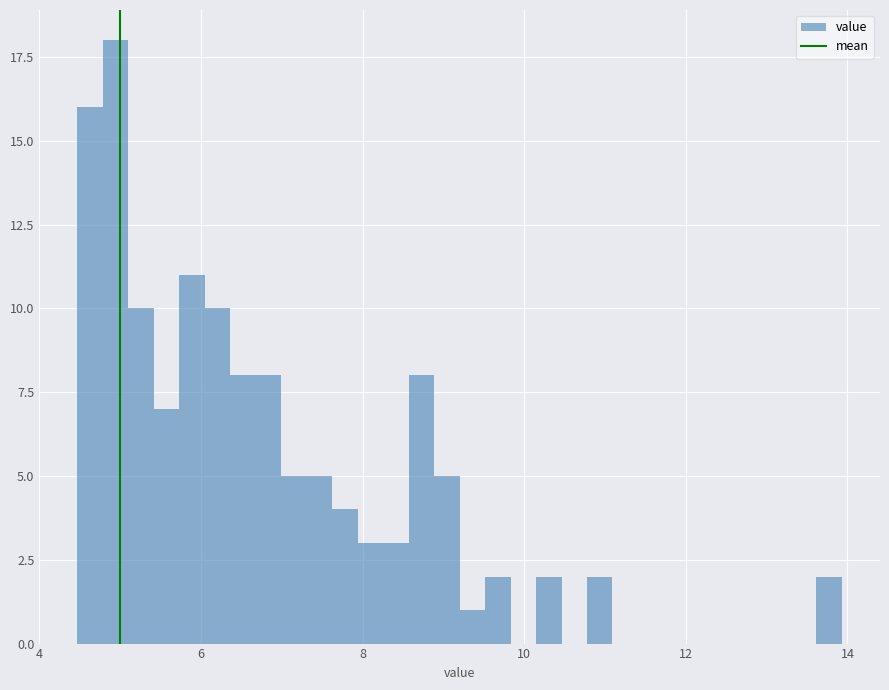

Around what value on the x-axis is the tallest bar? Give the approximate position of its centre, as read against the axis.

5.0